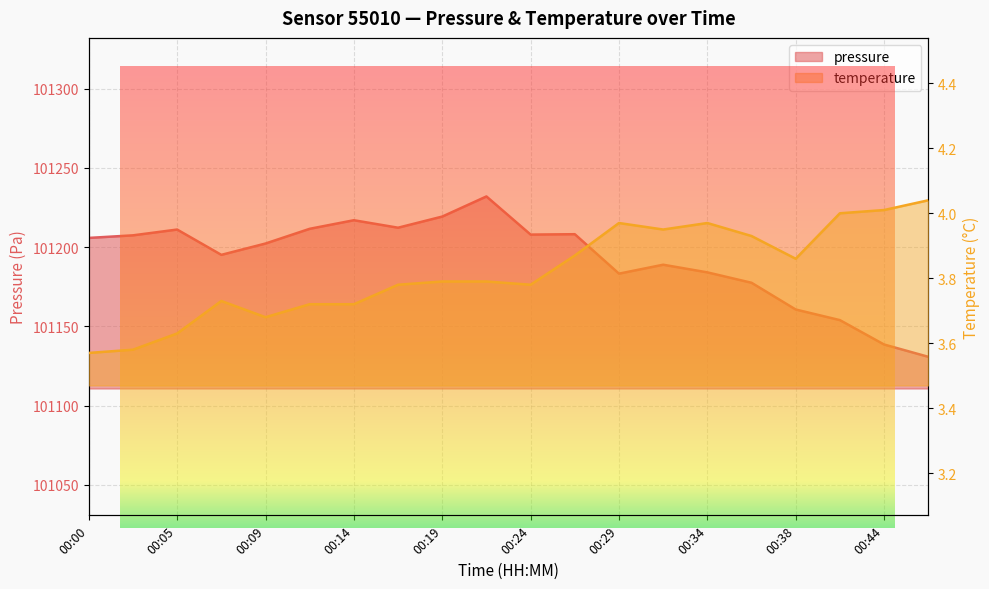

Which category has the highest value in the pressure series?

00:22